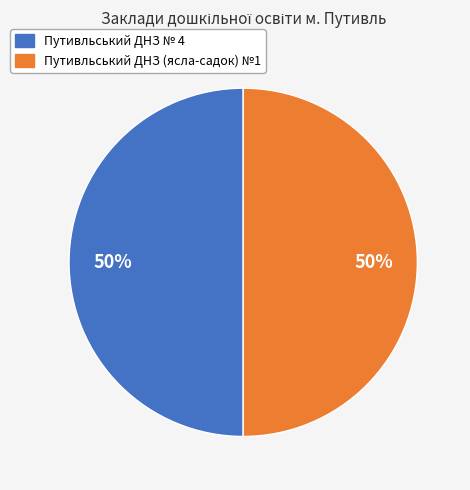

How many slices are in this pie chart?

2